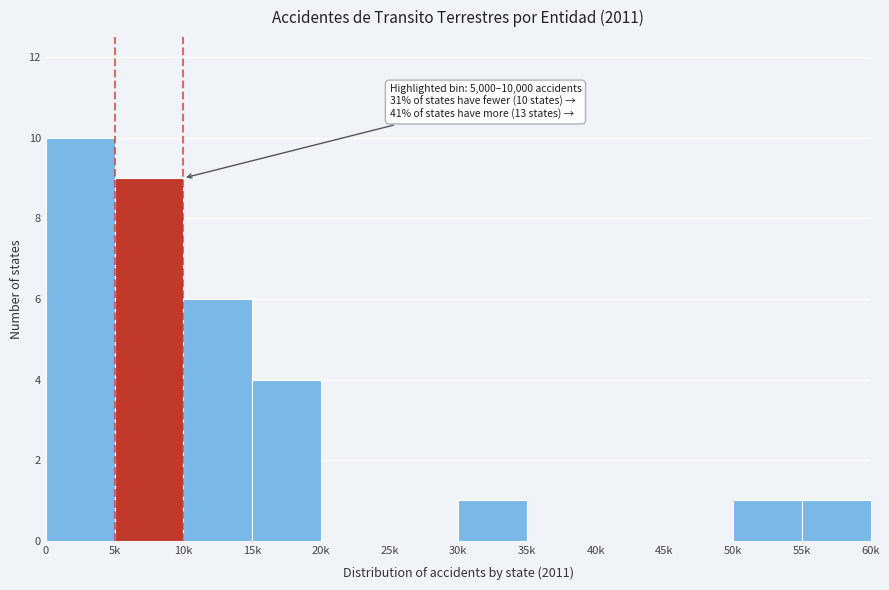

Reading left to right, extract all data points from this chart.

0=10	5k=9	10k=6	15k=4	20k=0	25k=0	30k=1	35k=0	40k=0	45k=0	50k=1	55k=1